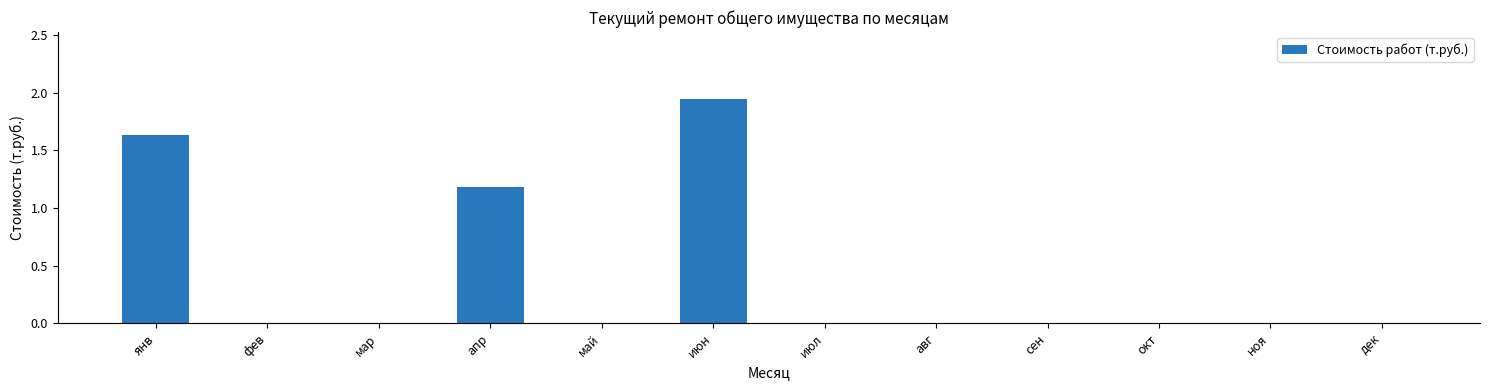

Is it true that the value at ноя is 0.0?

True